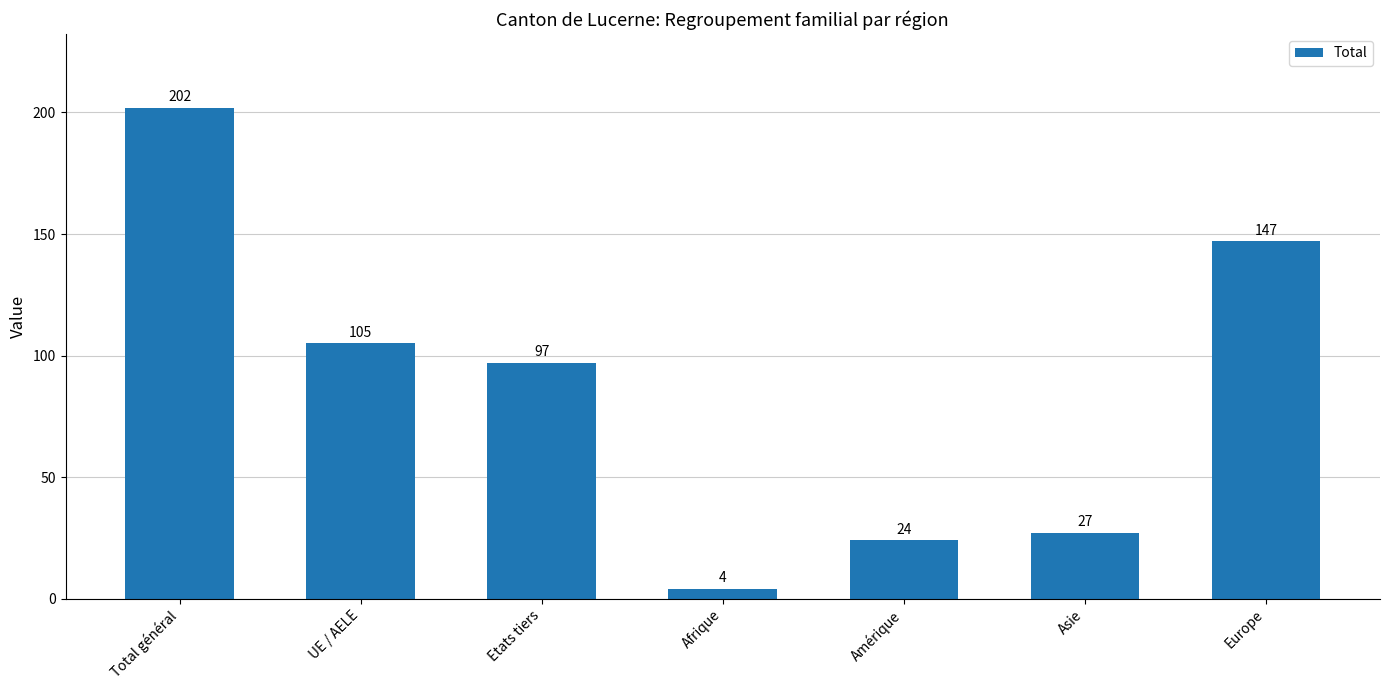

What is the ratio of the value at Amérique to the value at UE / AELE?

0.2